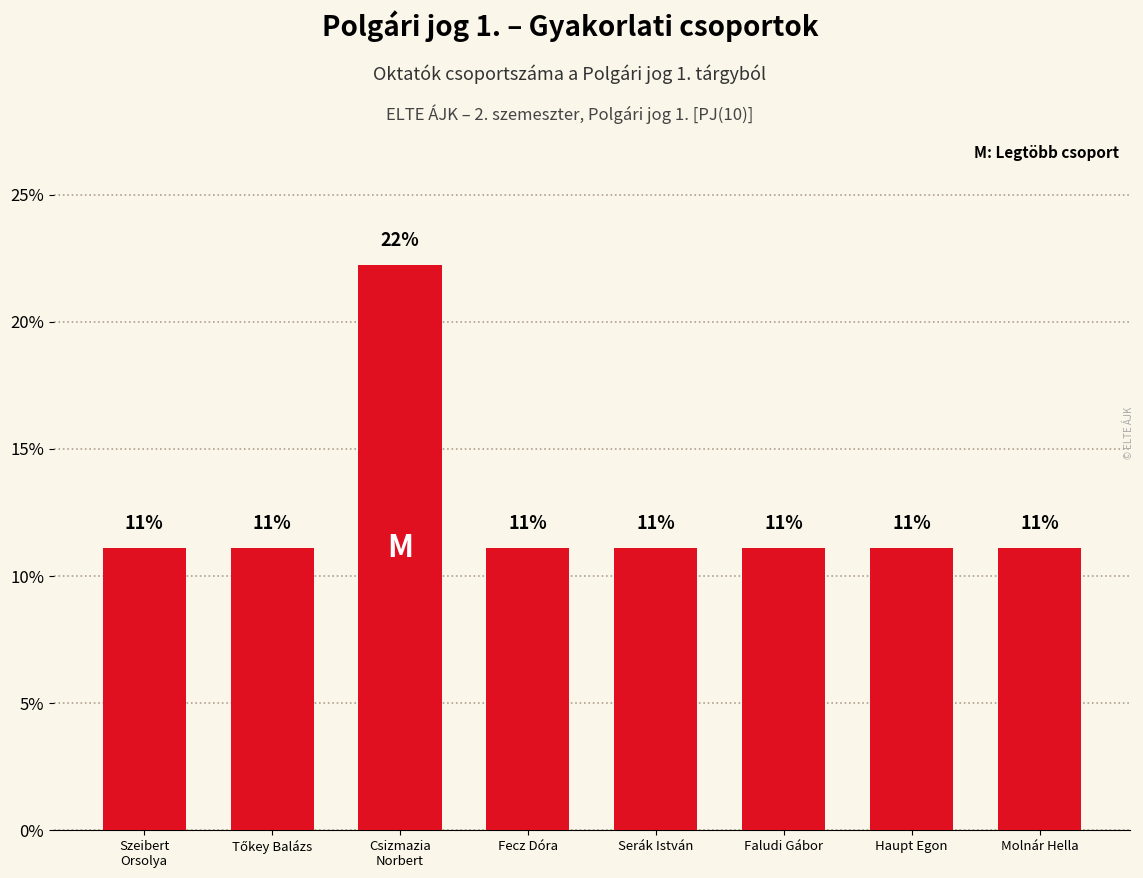

Which has a higher value, Molnár Hella or Csizmazia
Norbert?

Csizmazia
Norbert